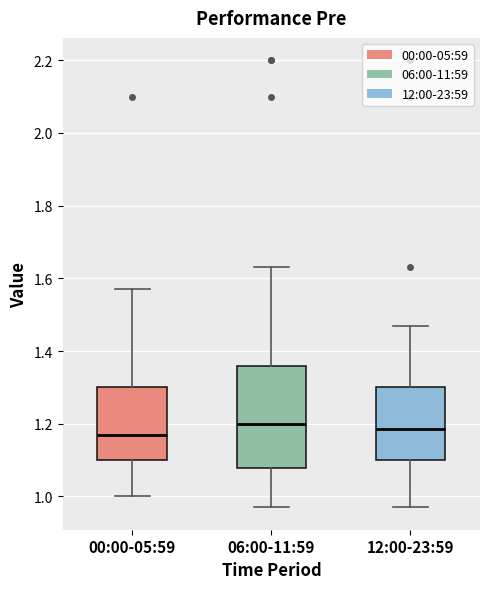

Reading left to right, transcribe this box plot: for each box, give where its median line is, the range the box spans, and where its two whiskers end, as read against the y-axis. The values are not printed on the chart, so give them approximately, as read against the axis.

00:00-05:59: median 1.18, box 1.10 to 1.30, whiskers 1.00 to 1.58
06:00-11:59: median 1.20, box 1.08 to 1.36, whiskers 0.98 to 1.64
12:00-23:59: median 1.18, box 1.10 to 1.30, whiskers 0.98 to 1.48